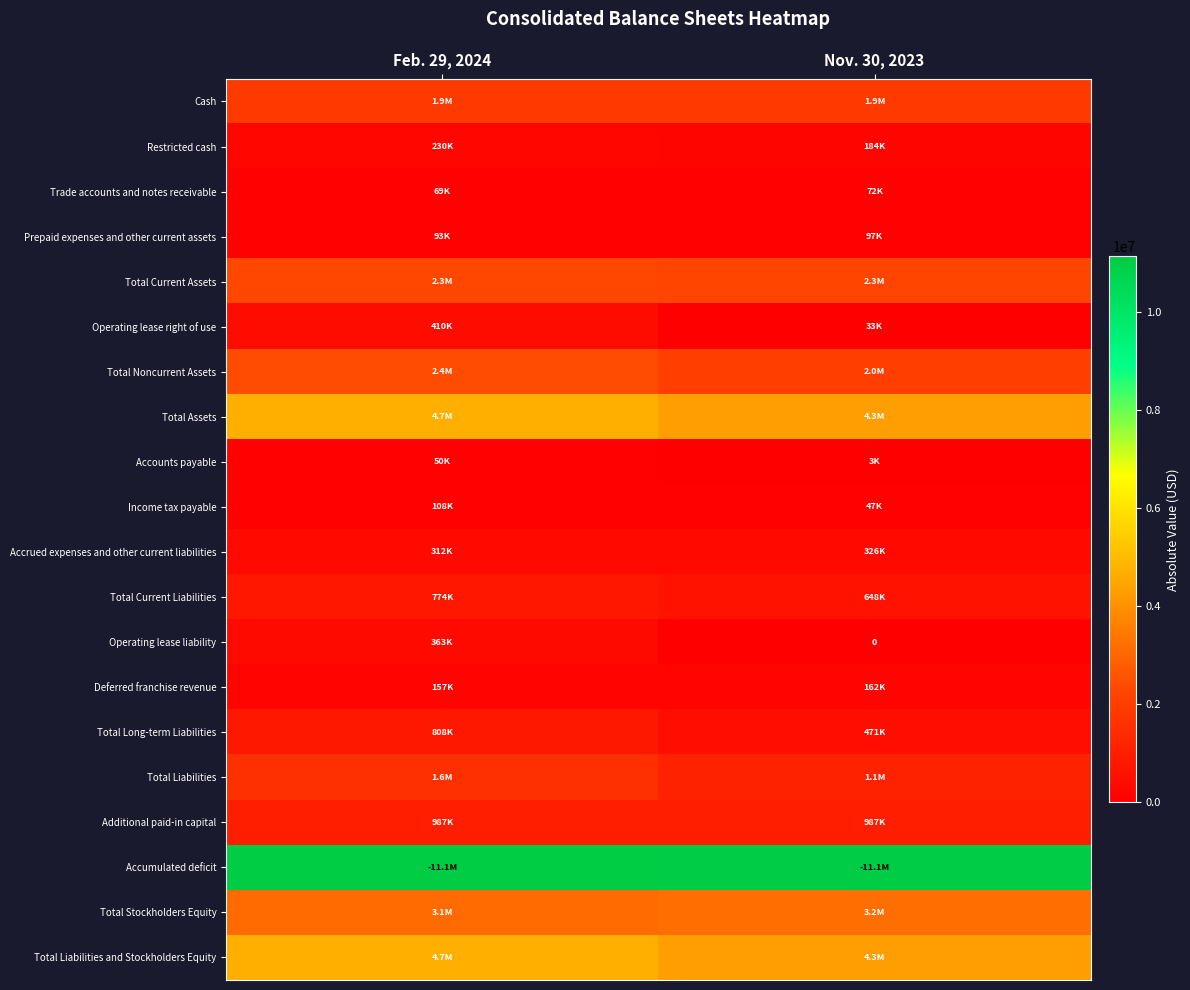

At which category is the sum across all series the highest?

Feb. 29, 2024